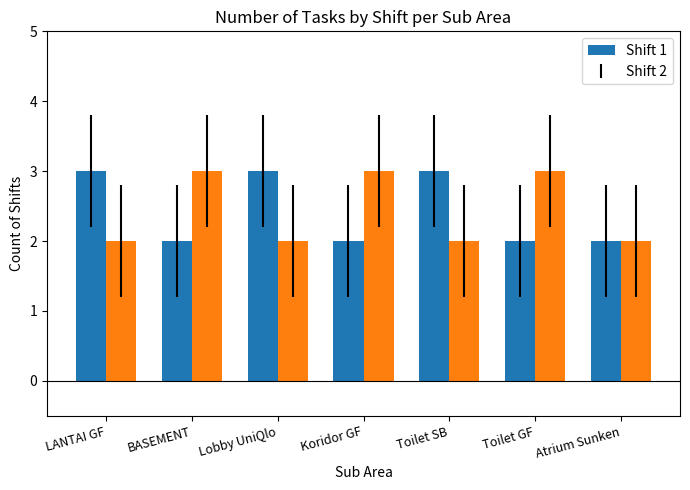

The Shift 1 series shows 0 at BASEMENT. True or false?

False